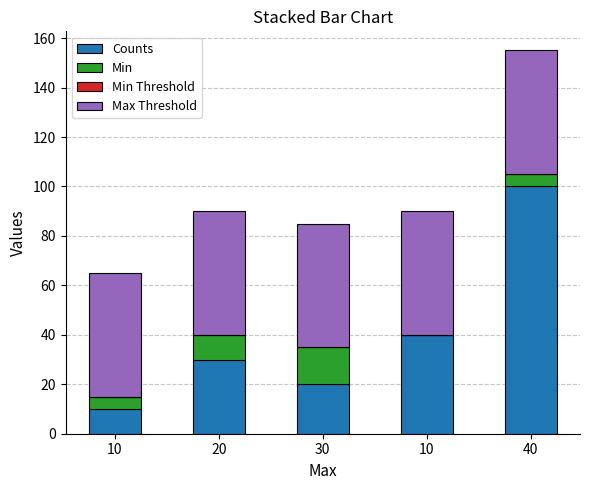

What is the label of the 1st bar from the left?

10